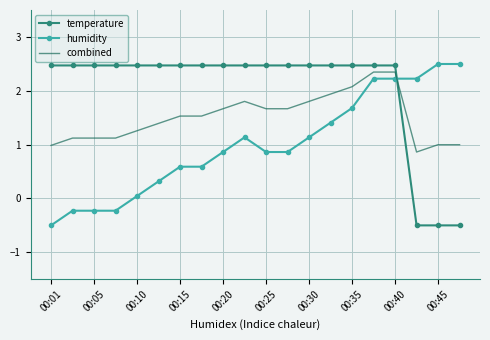

Which series has the largest total across all categories?

temperature